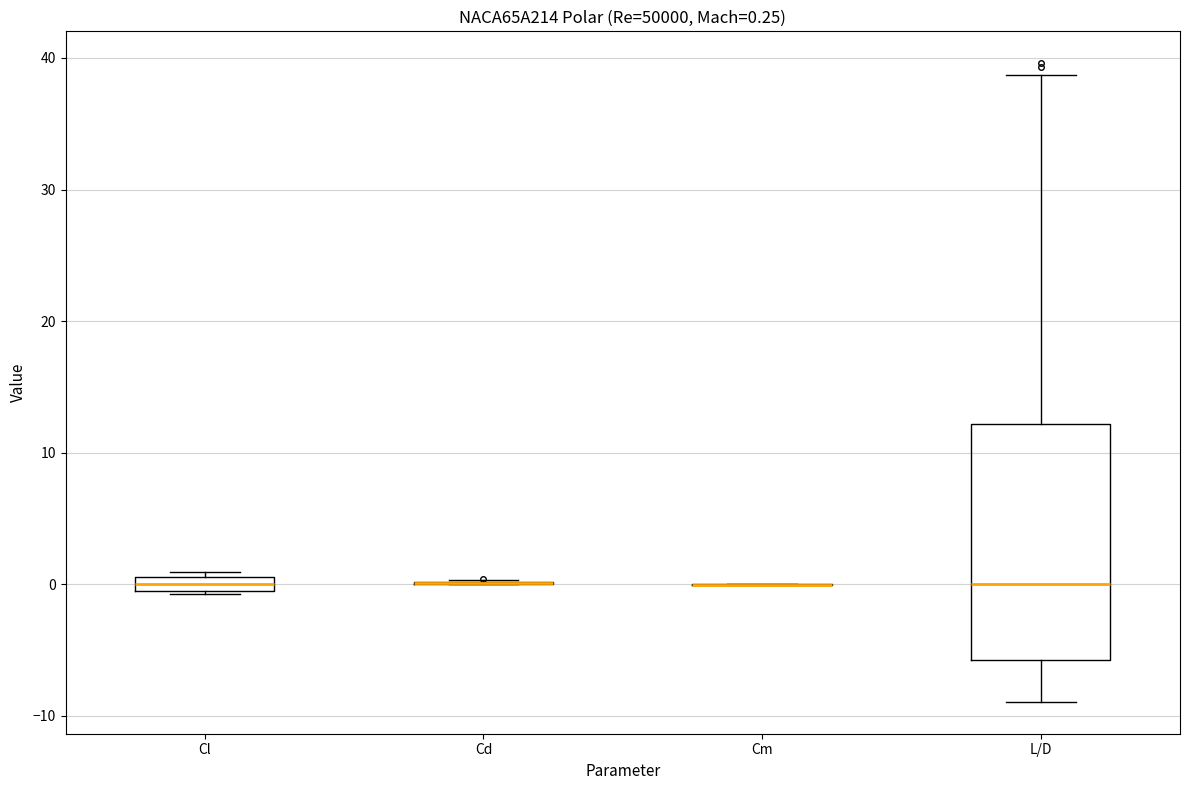

Which box is the tallest, from its lower edge to its upper edge?

L/D